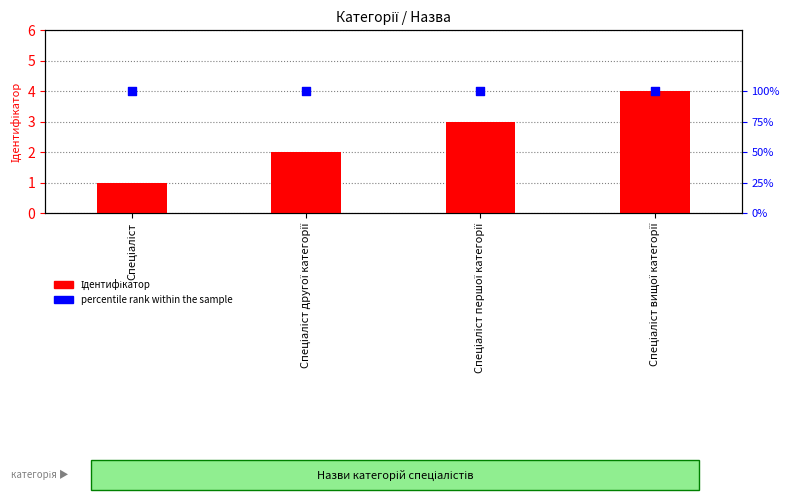

Is the value of Ідентифікатор at Спеціаліст другої категорії greater than the value of percentile rank within the sample at Спеціаліст першої категорії?

Yes